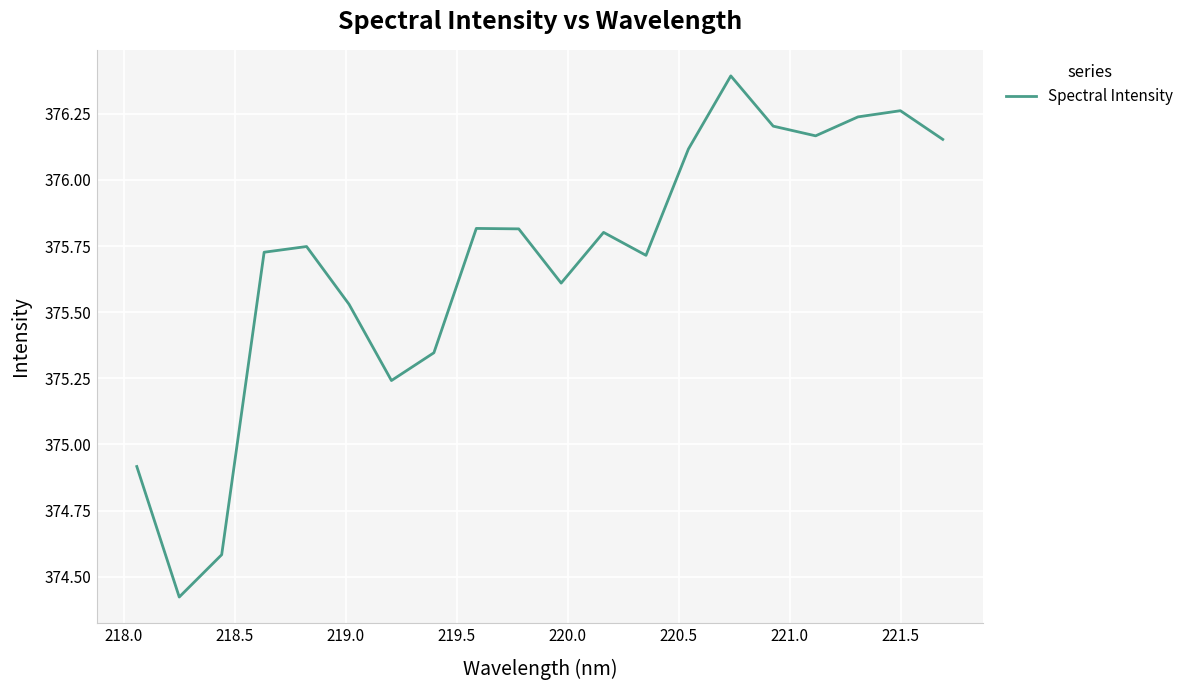

What is the difference between the maximum and minimum values?

2.0